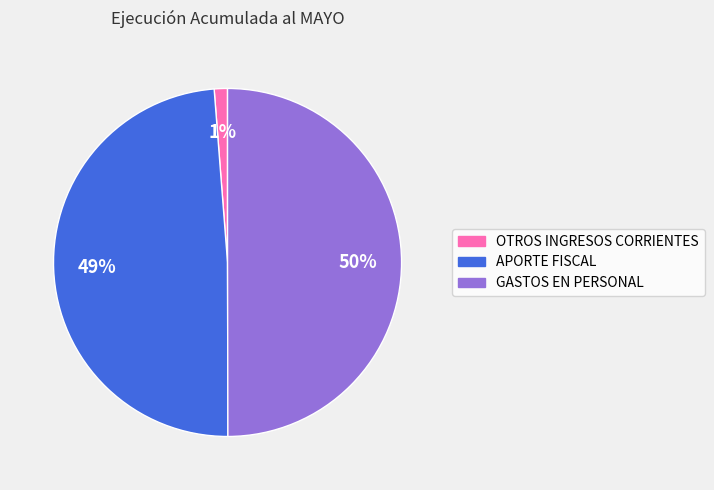

Which slice is the smallest?

OTROS INGRESOS CORRIENTES